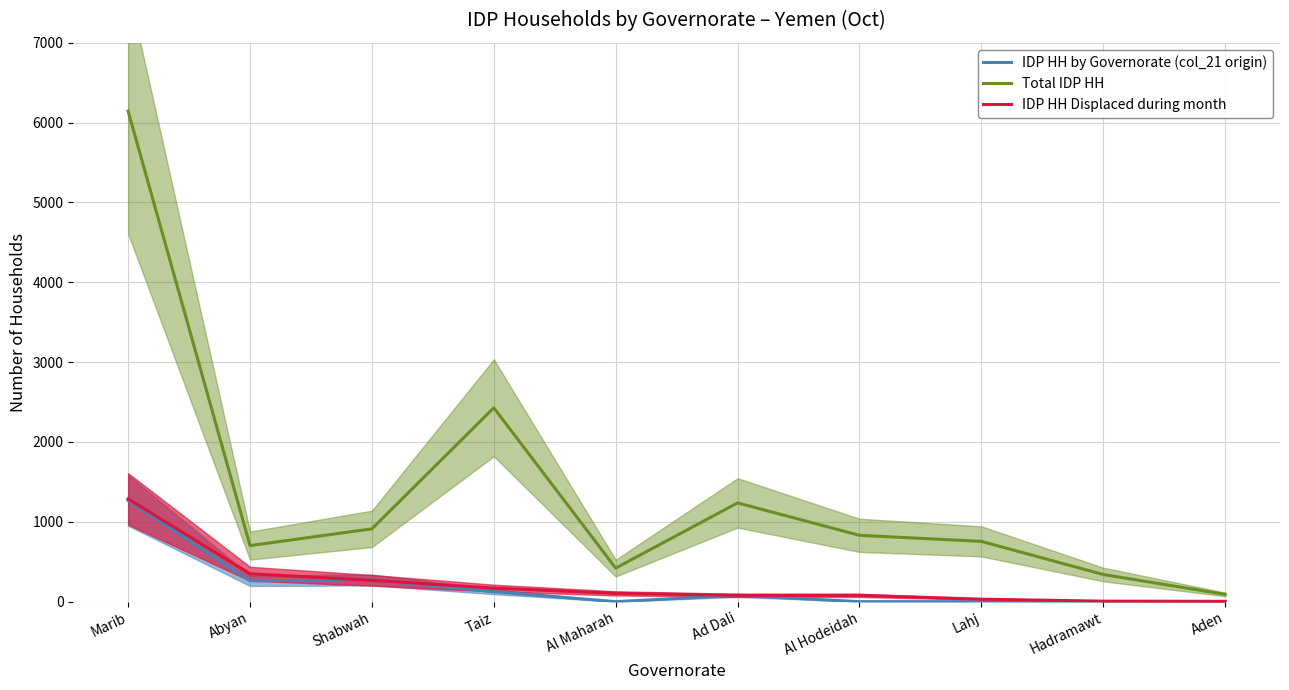

What is the difference between the maximum and minimum values in the IDP HH by Governorate (col_21 origin) series?

1269